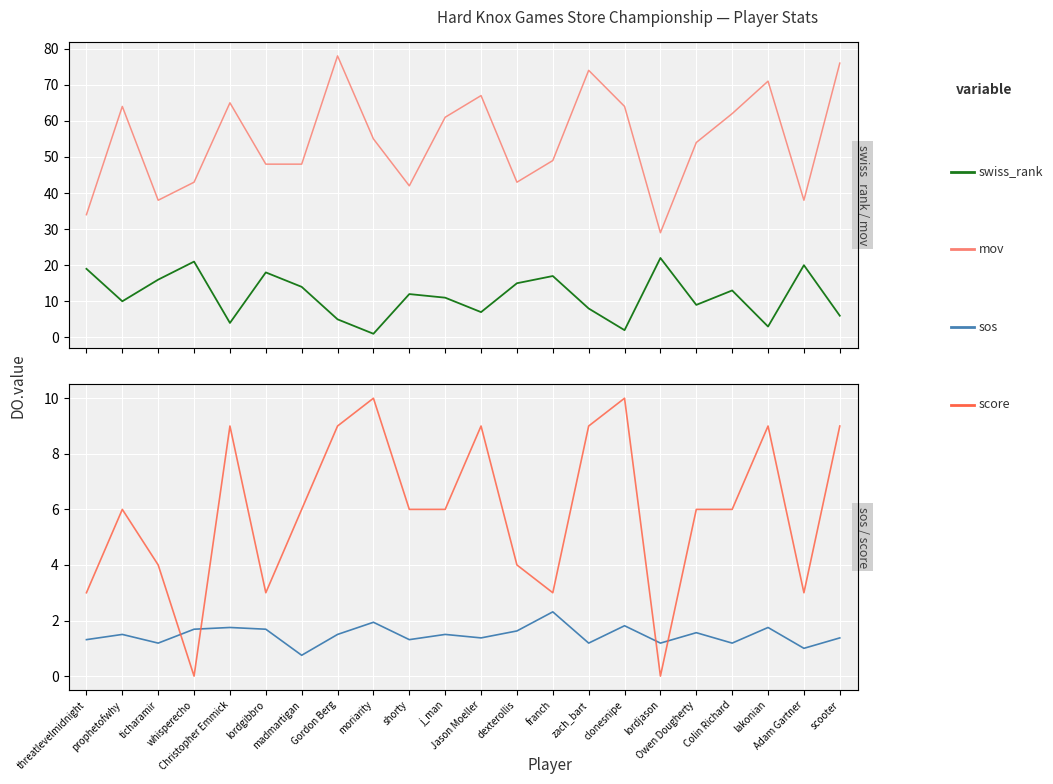

What is the difference between the maximum and second lowest values in the swiss_rank series?

20.0